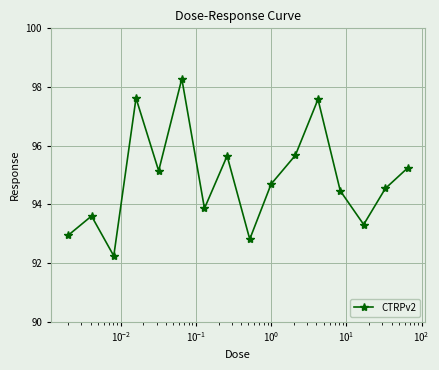

How many points are higher than both their immediate neighbors (excluding endpoints)?

5